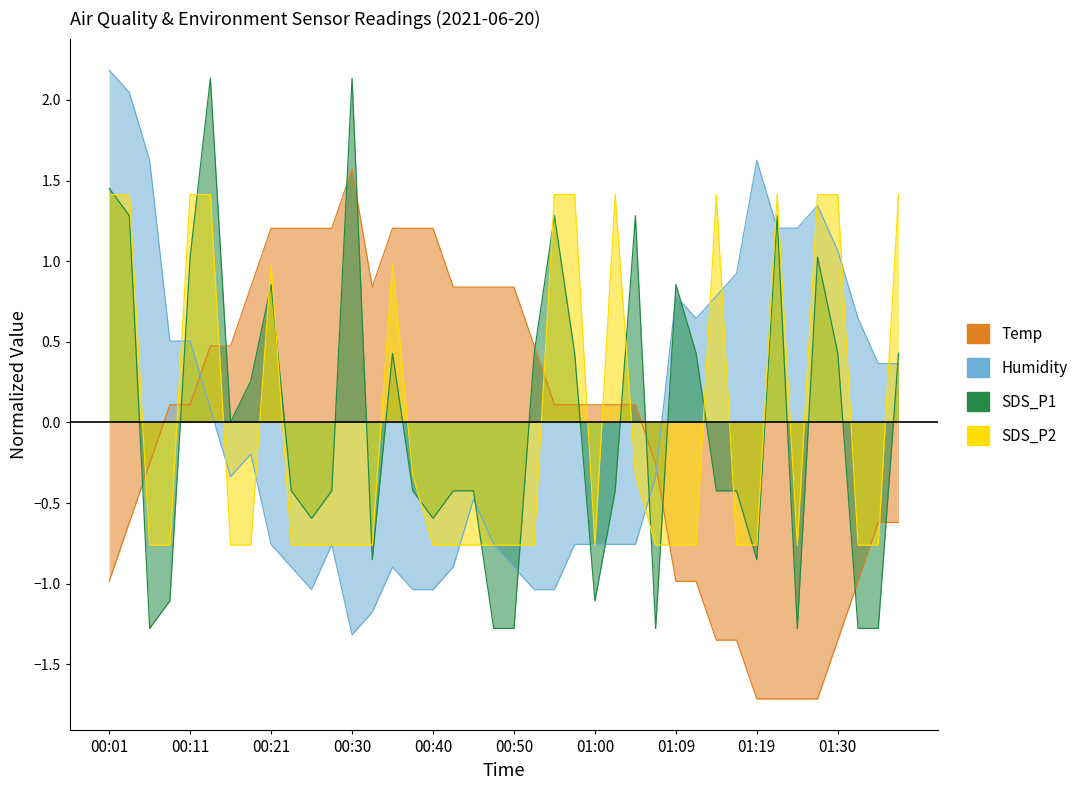

True or false: SDS_P2 and Humidity intersect in this chart.

True